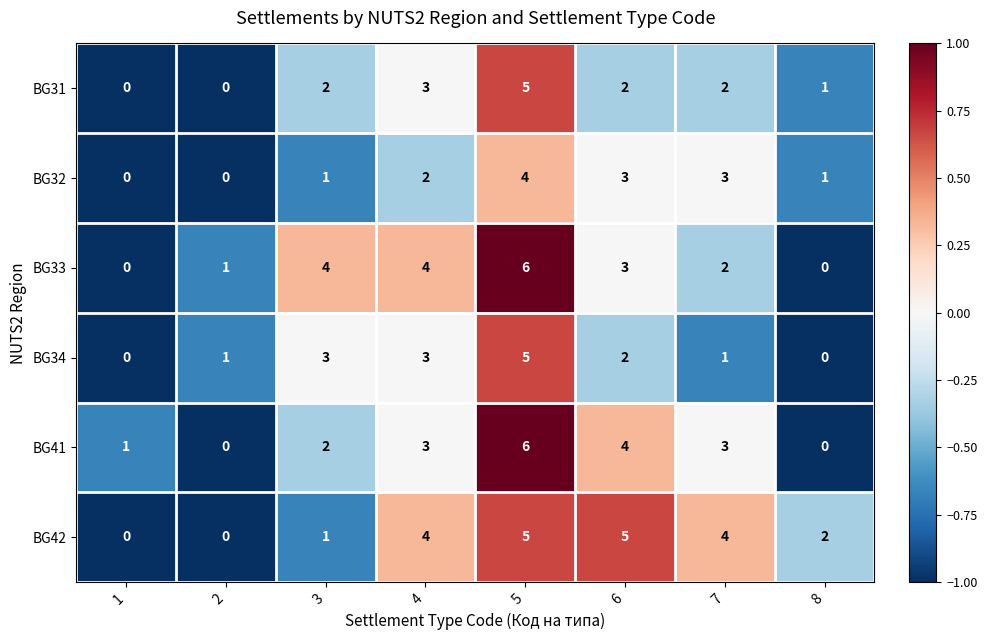

Which series changed the most between 3 and 4?

BG42